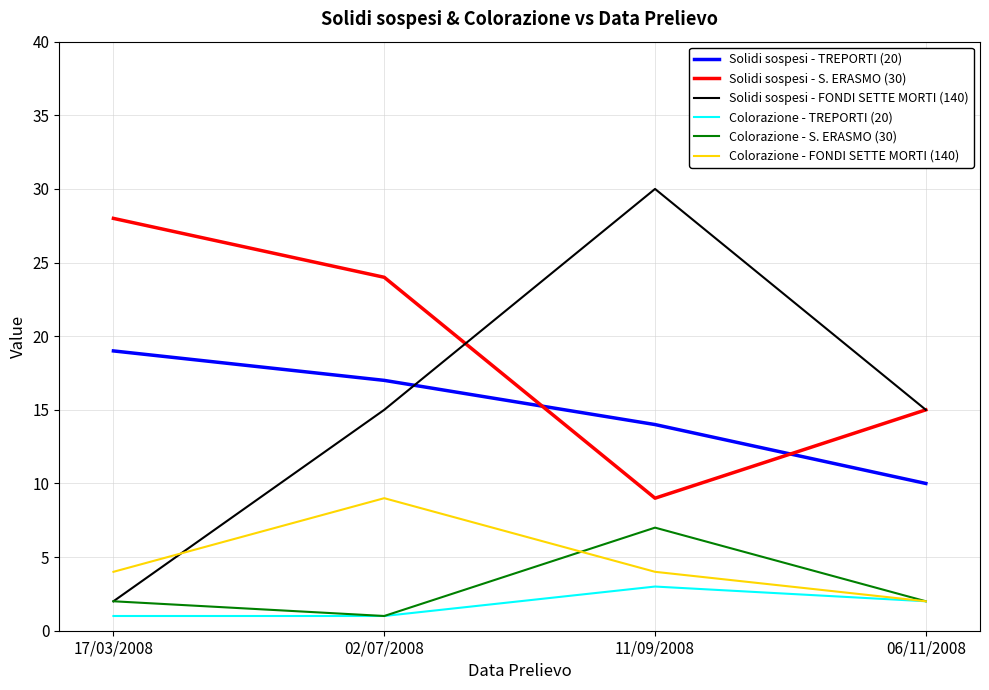

True or false: Solidi sospesi - S. ERASMO (30) and Colorazione - S. ERASMO (30) cross at least once.

False